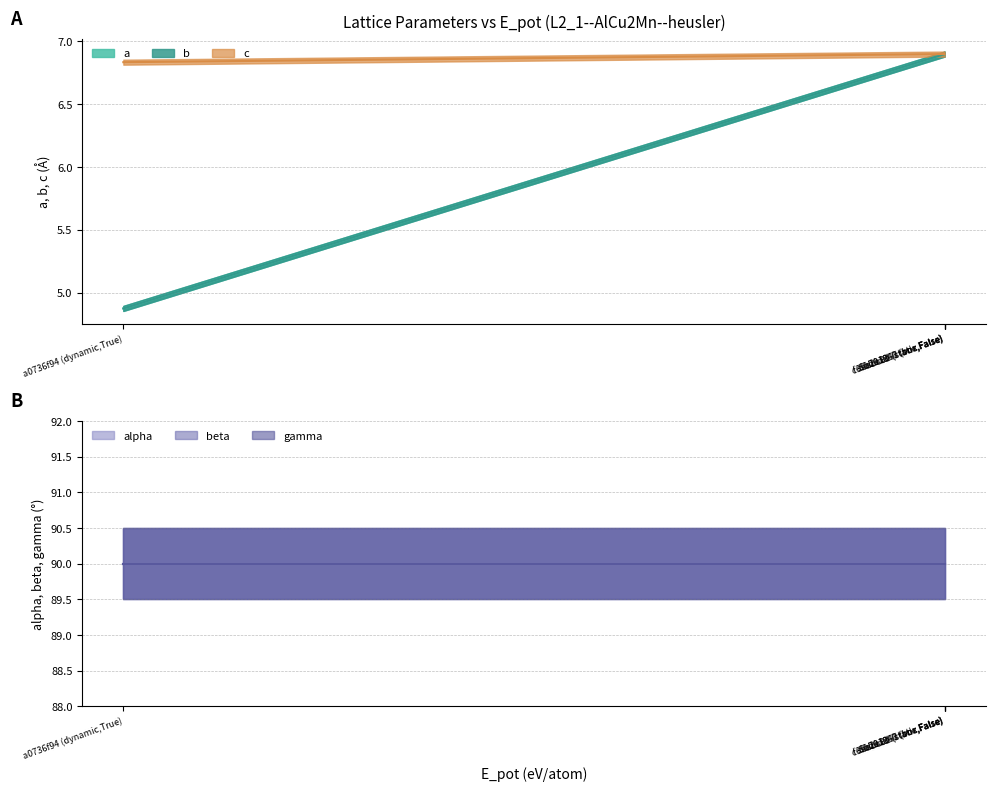

What is the sum of the b values at a1b8a867 (box,False) and c3aabc81 (static,False)?

13.8